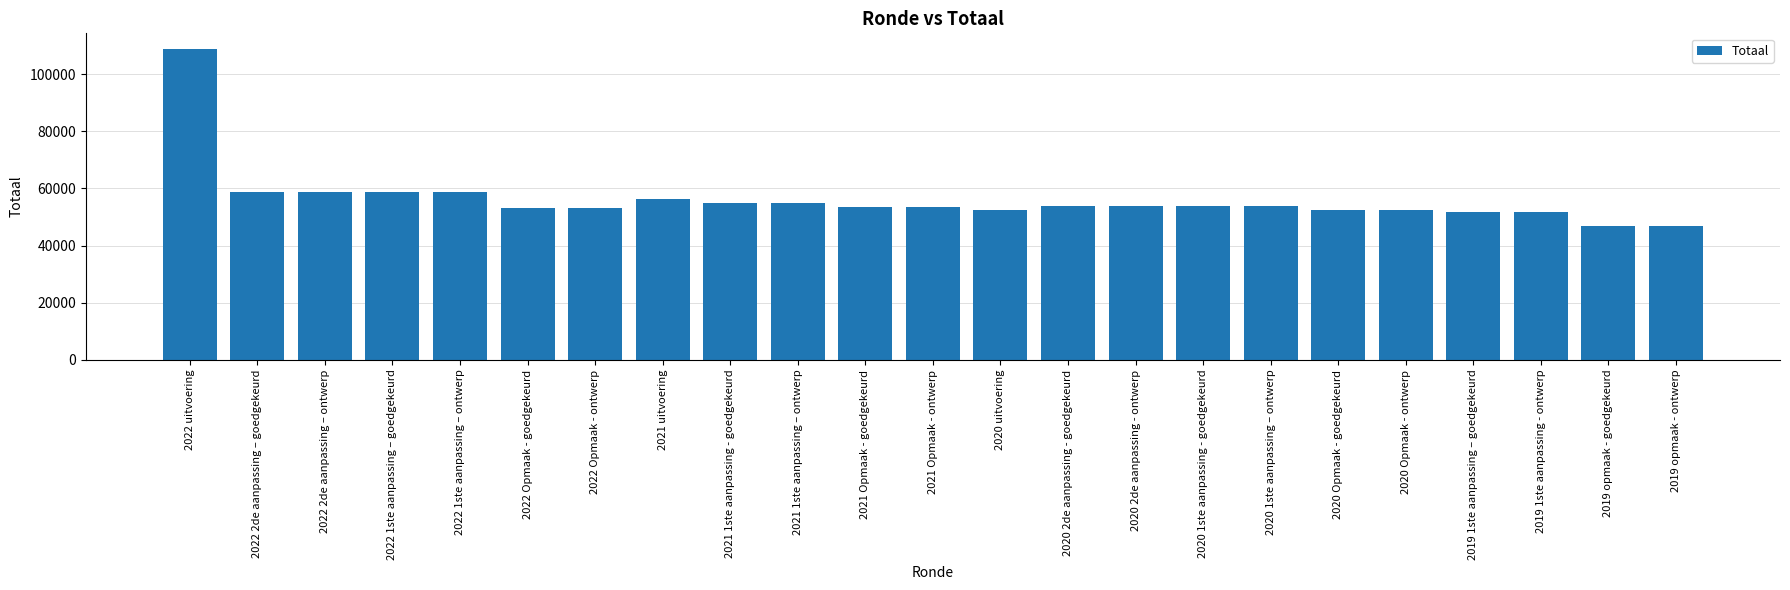

What is the average value?

56237